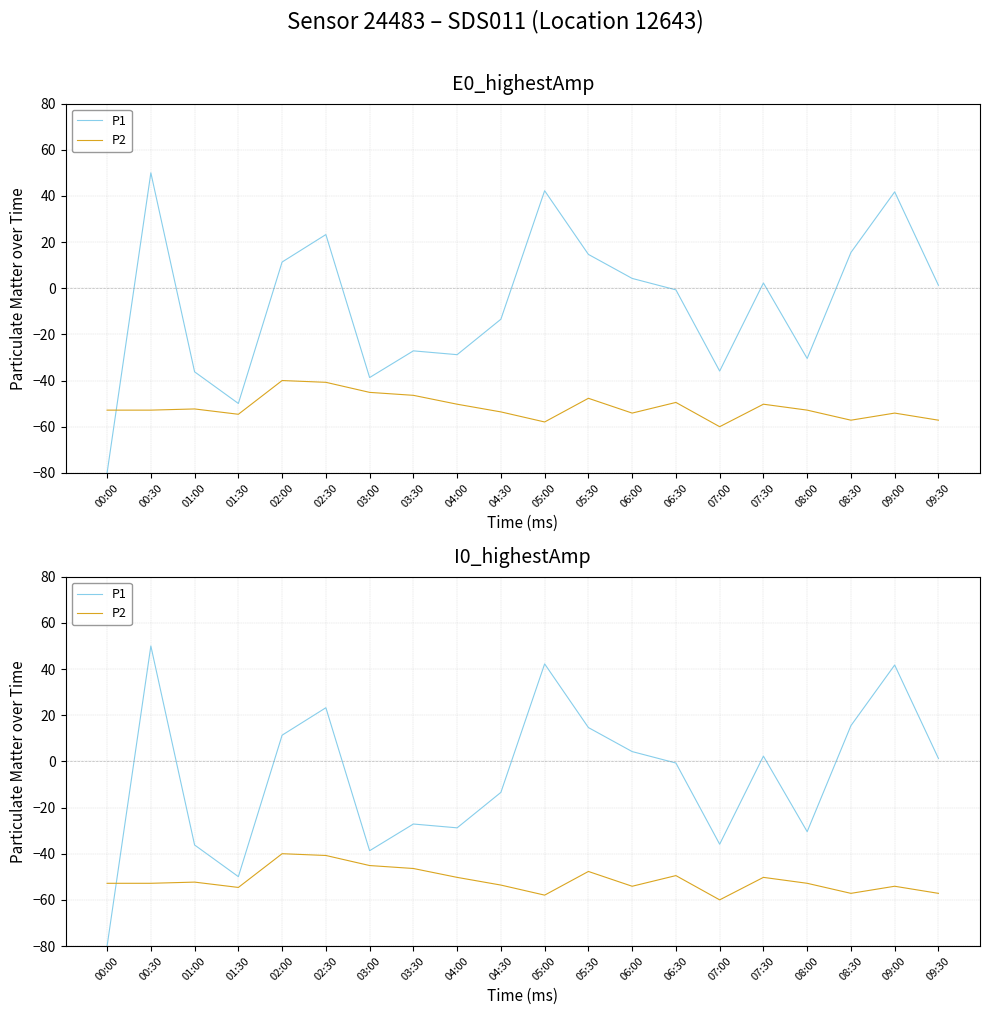

Is it true that P2 equals -85.9 at 09:30?

False